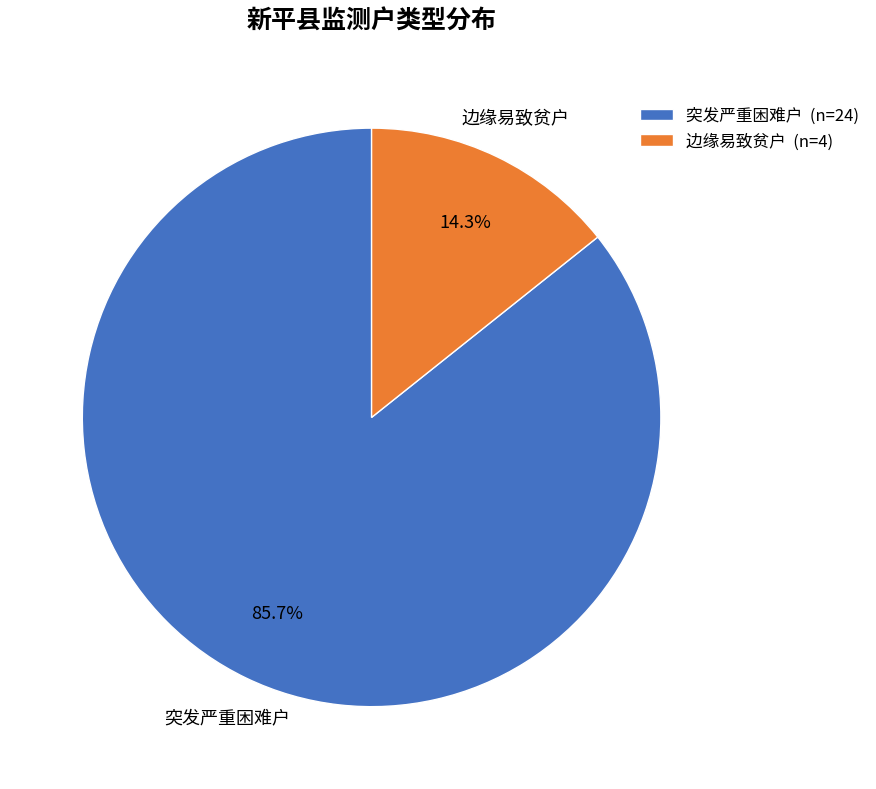

What is the ratio of the value at 突发严重困难户 to the value at 边缘易致贫户?

6.0